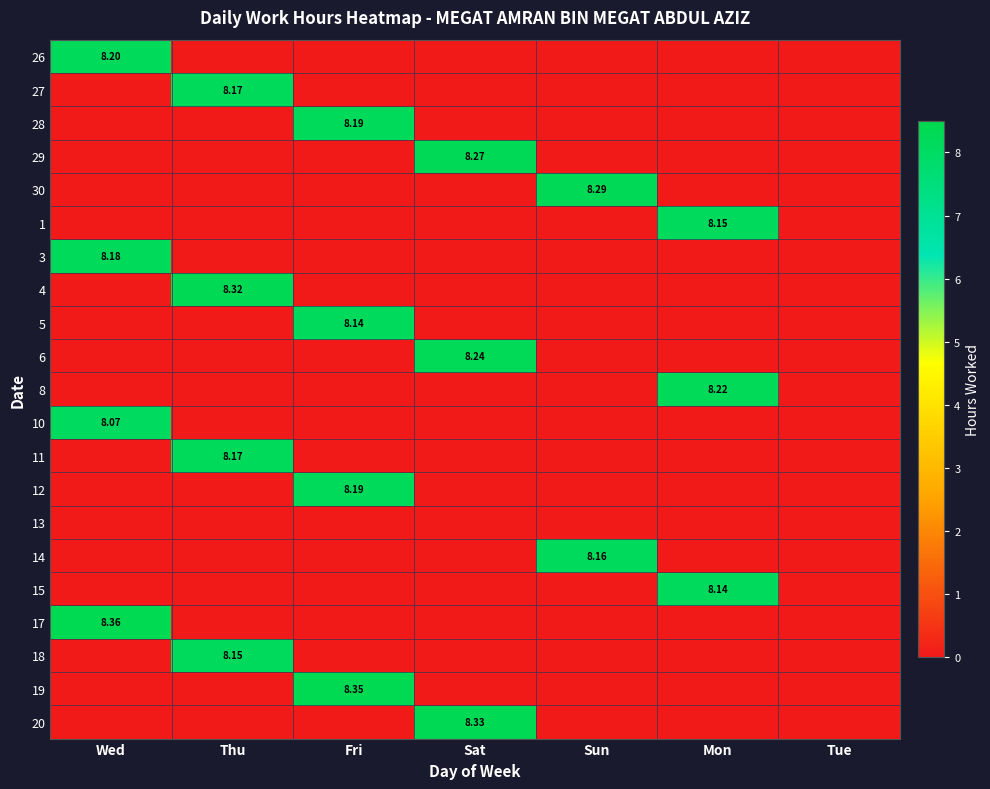

At which category does the chart reach its minimum across all series?

Thu